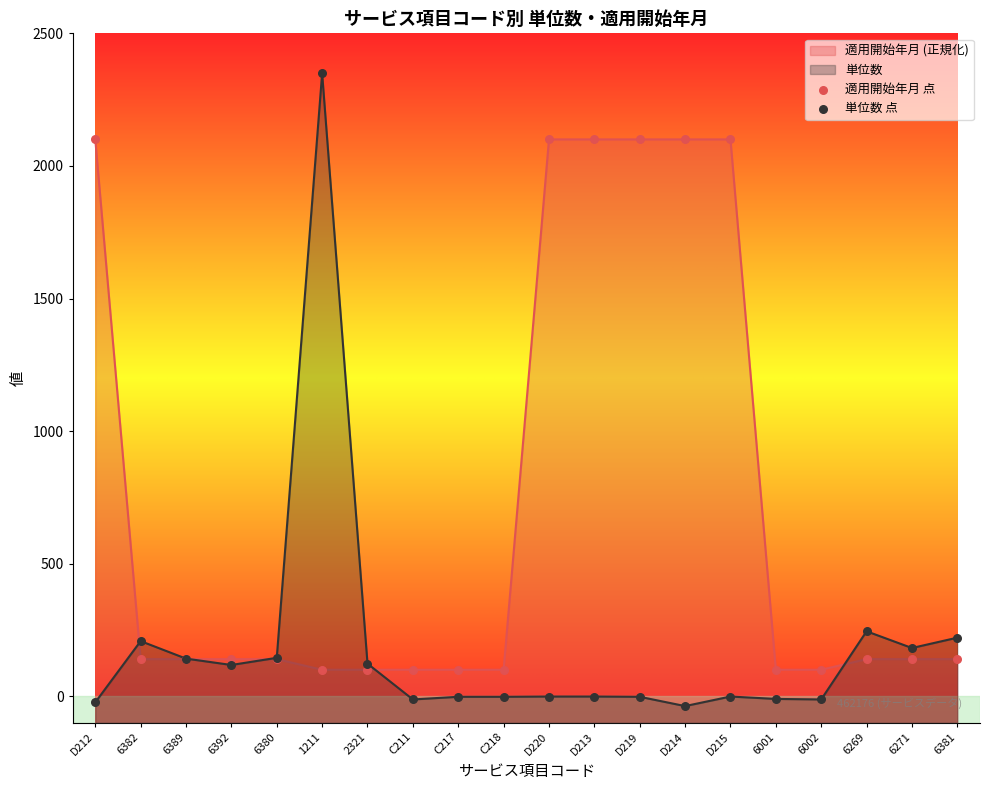

What is the total value across all series at 6389?

282